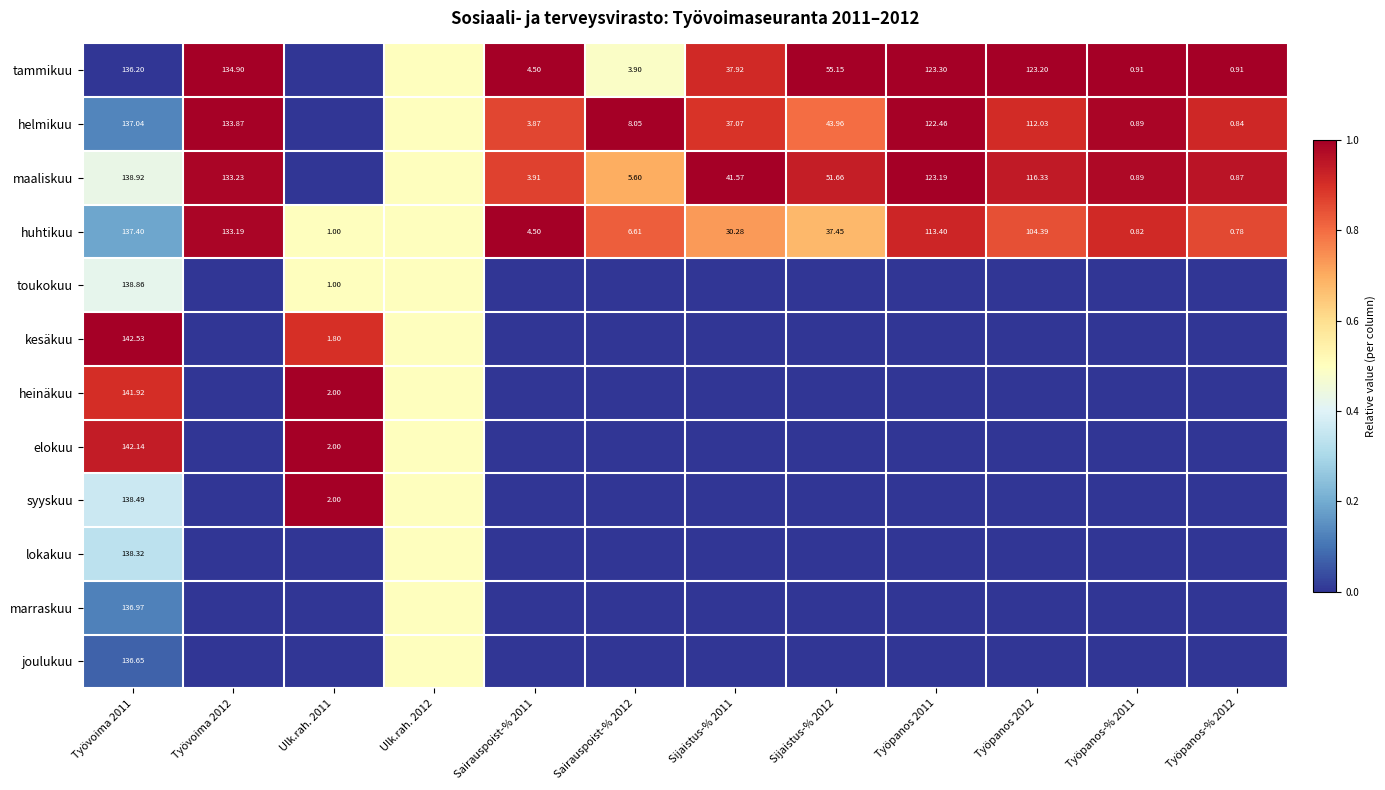

At Työvoima 2011, list the series in order from smallest to largest.

tammikuu, joulukuu, marraskuu, helmikuu, huhtikuu, lokakuu, syyskuu, toukokuu, maaliskuu, heinäkuu, elokuu, kesäkuu